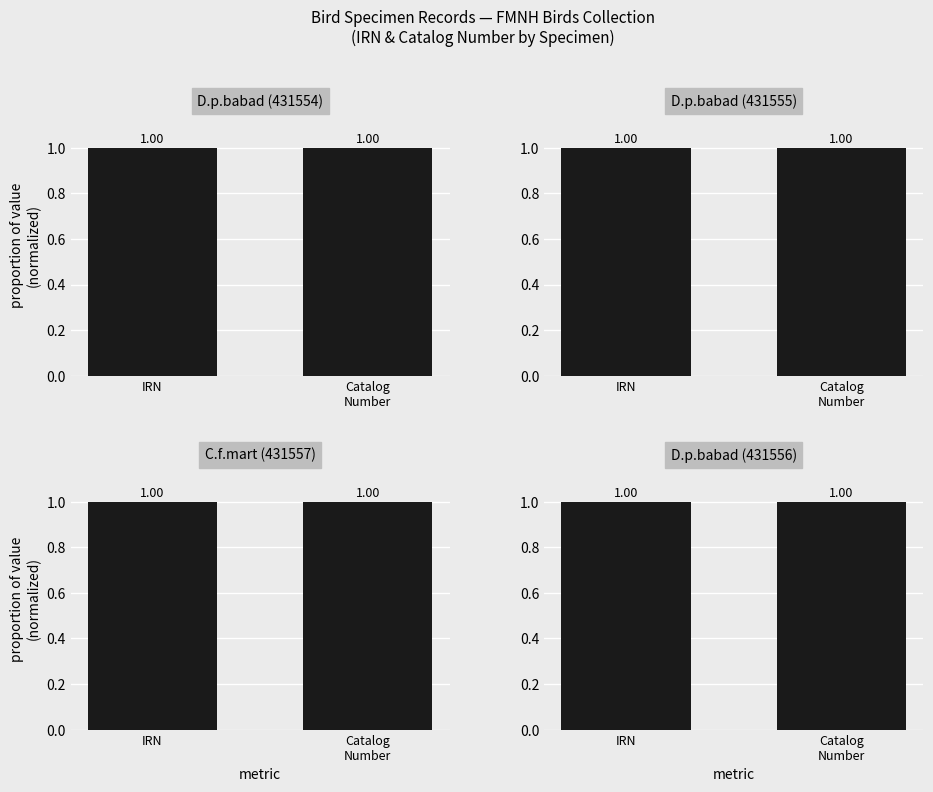

Are the bars horizontal?

No